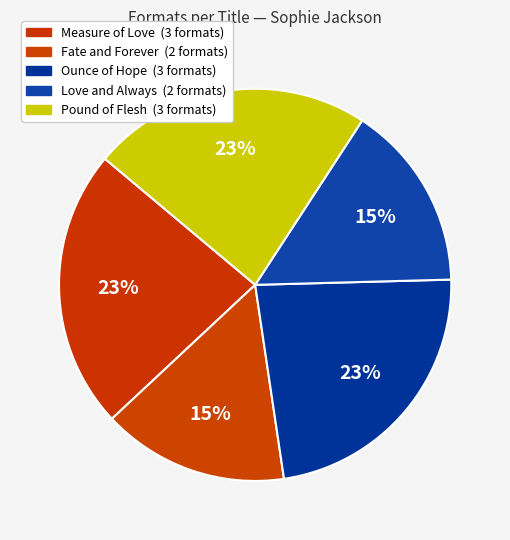

How many slices are in this pie chart?

5